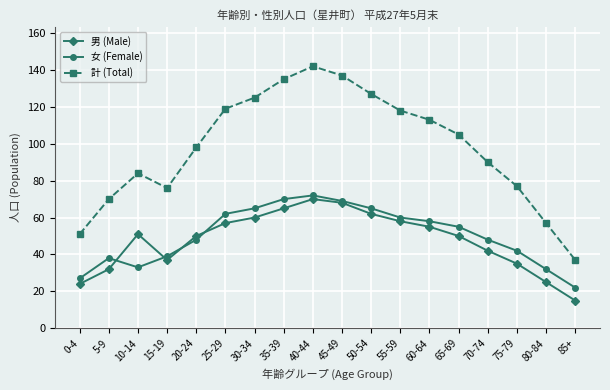

True or false: 女 (Female) and 男 (Male) cross at least once.

True